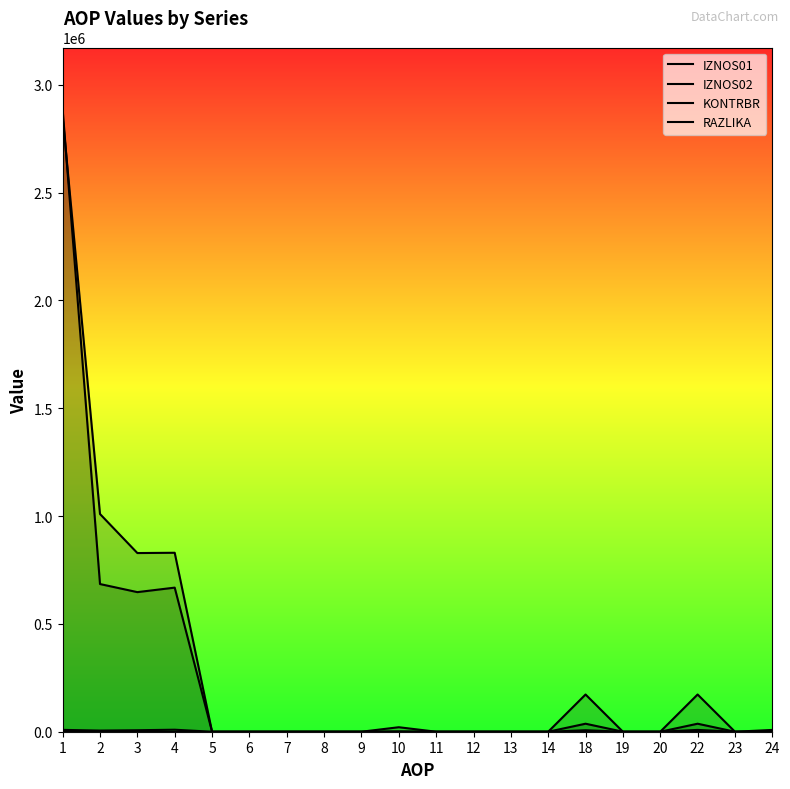

How many RAZLIKA values are between 0 and 1?

20